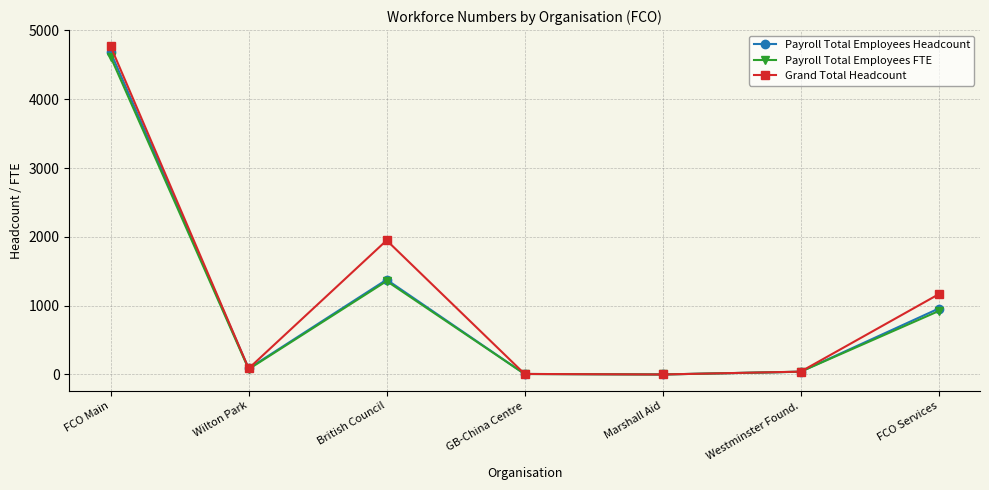

At which category is the sum across all series the highest?

FCO Main